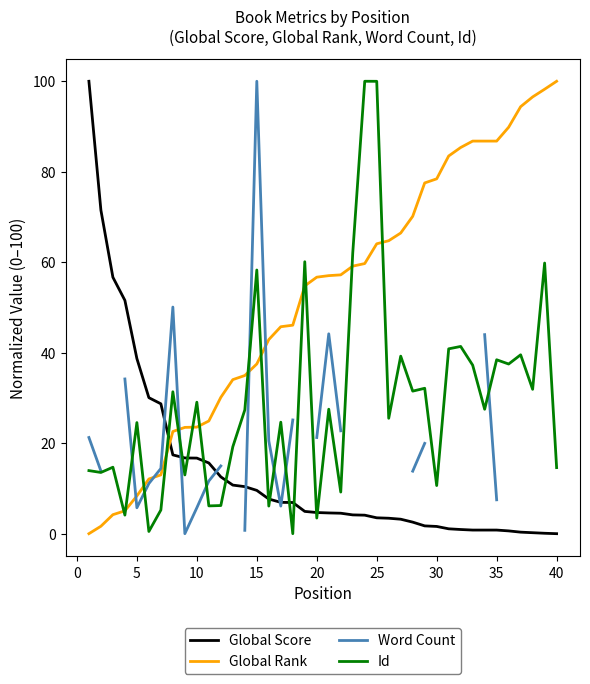

How many values in Id are above zero?

39